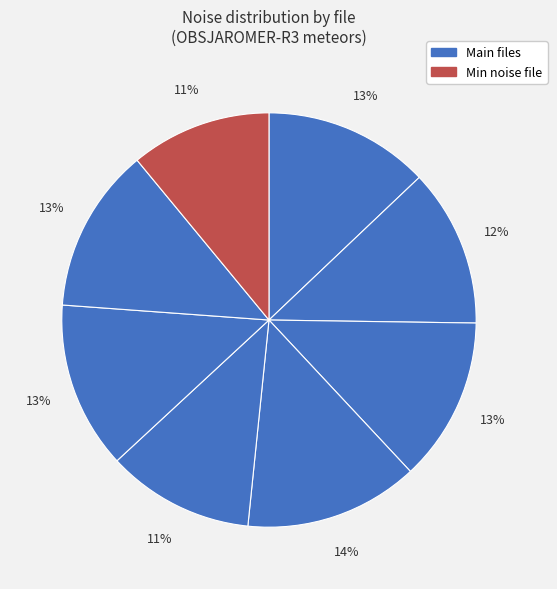

How many slices are in this pie chart?

8